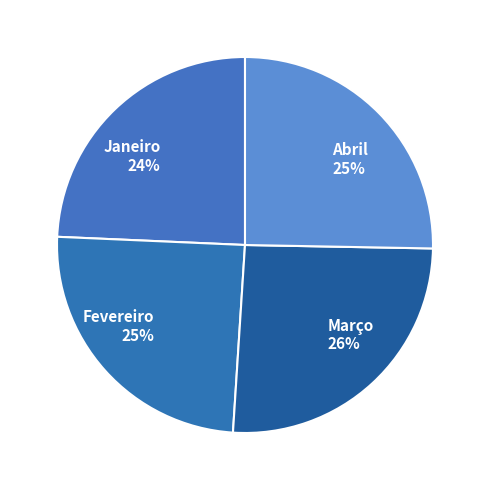

The Fevereiro slice represents 25% of the pie. True or false?

True